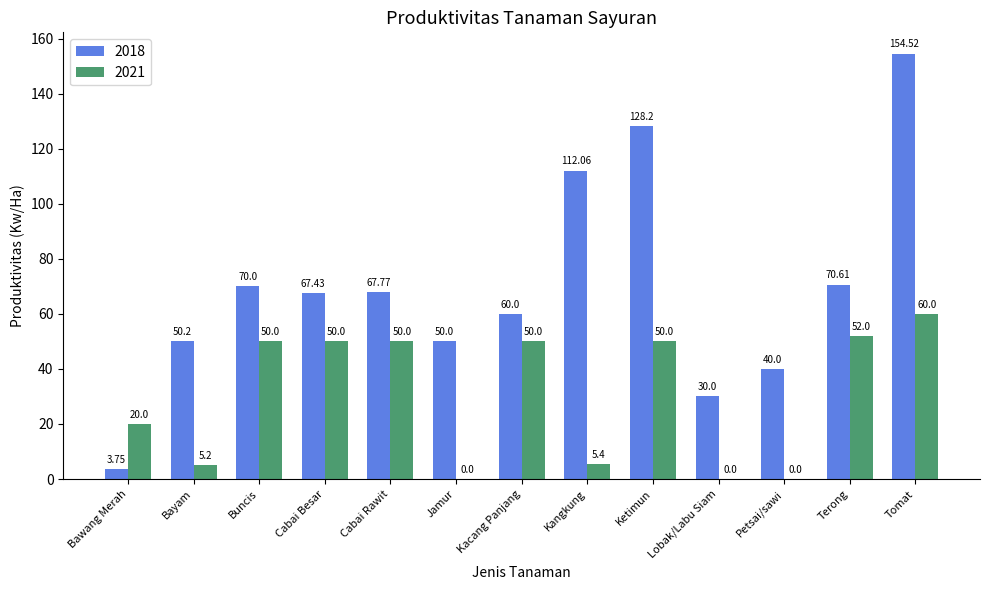

What is the maximum value shown in the chart?

154.5